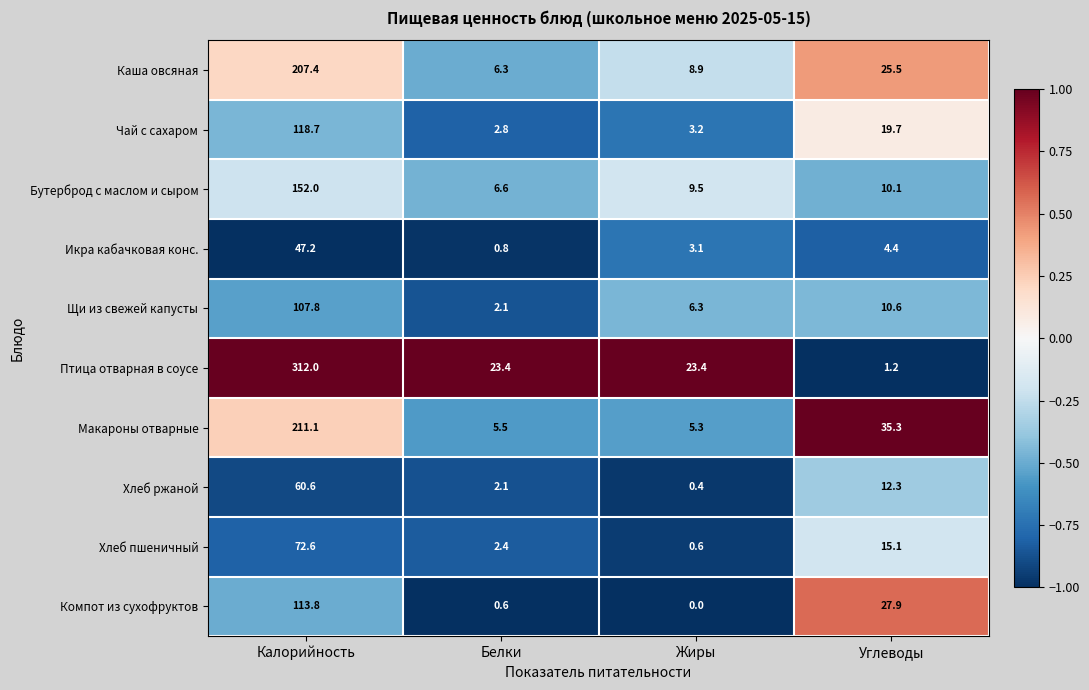

What is the average value of the Компот из сухофруктов series?

35.6